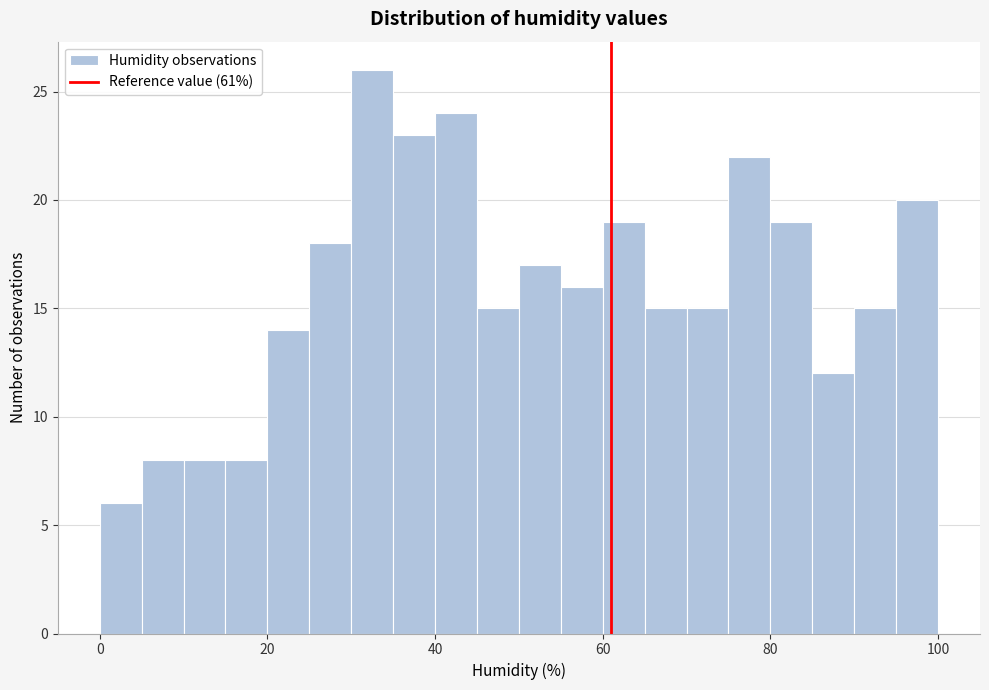

Around what value on the x-axis is the tallest bar? Give the approximate position of its centre, as read against the axis.

32